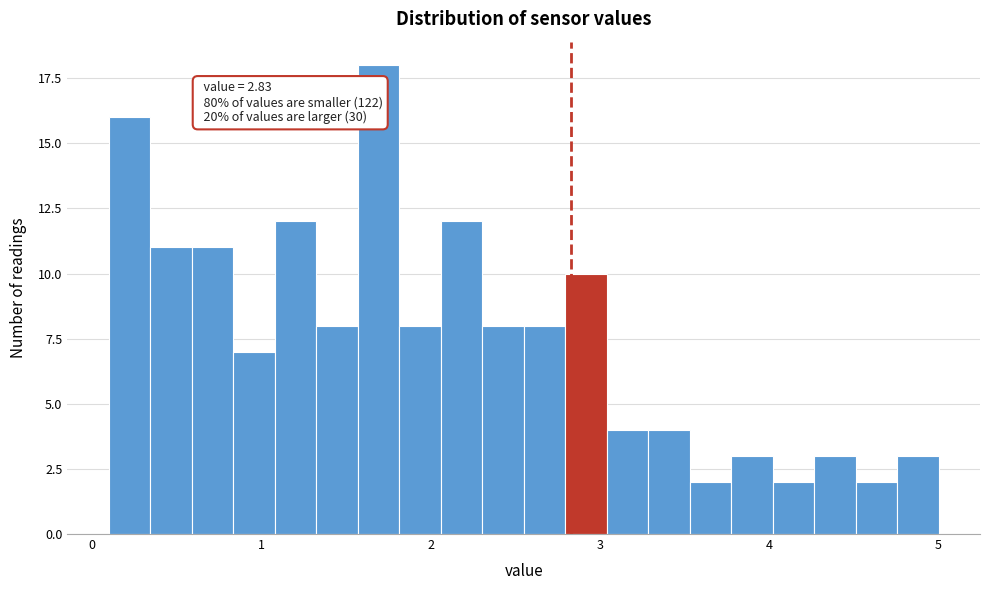

Read against the x-axis, roughly where is the centre of the tallest bar?

1.7